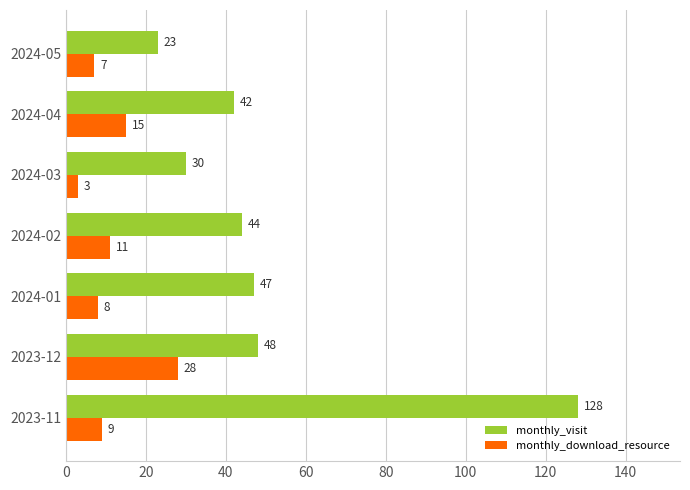

Rank the series by their average value, from highest to lowest.

monthly_visit, monthly_download_resource